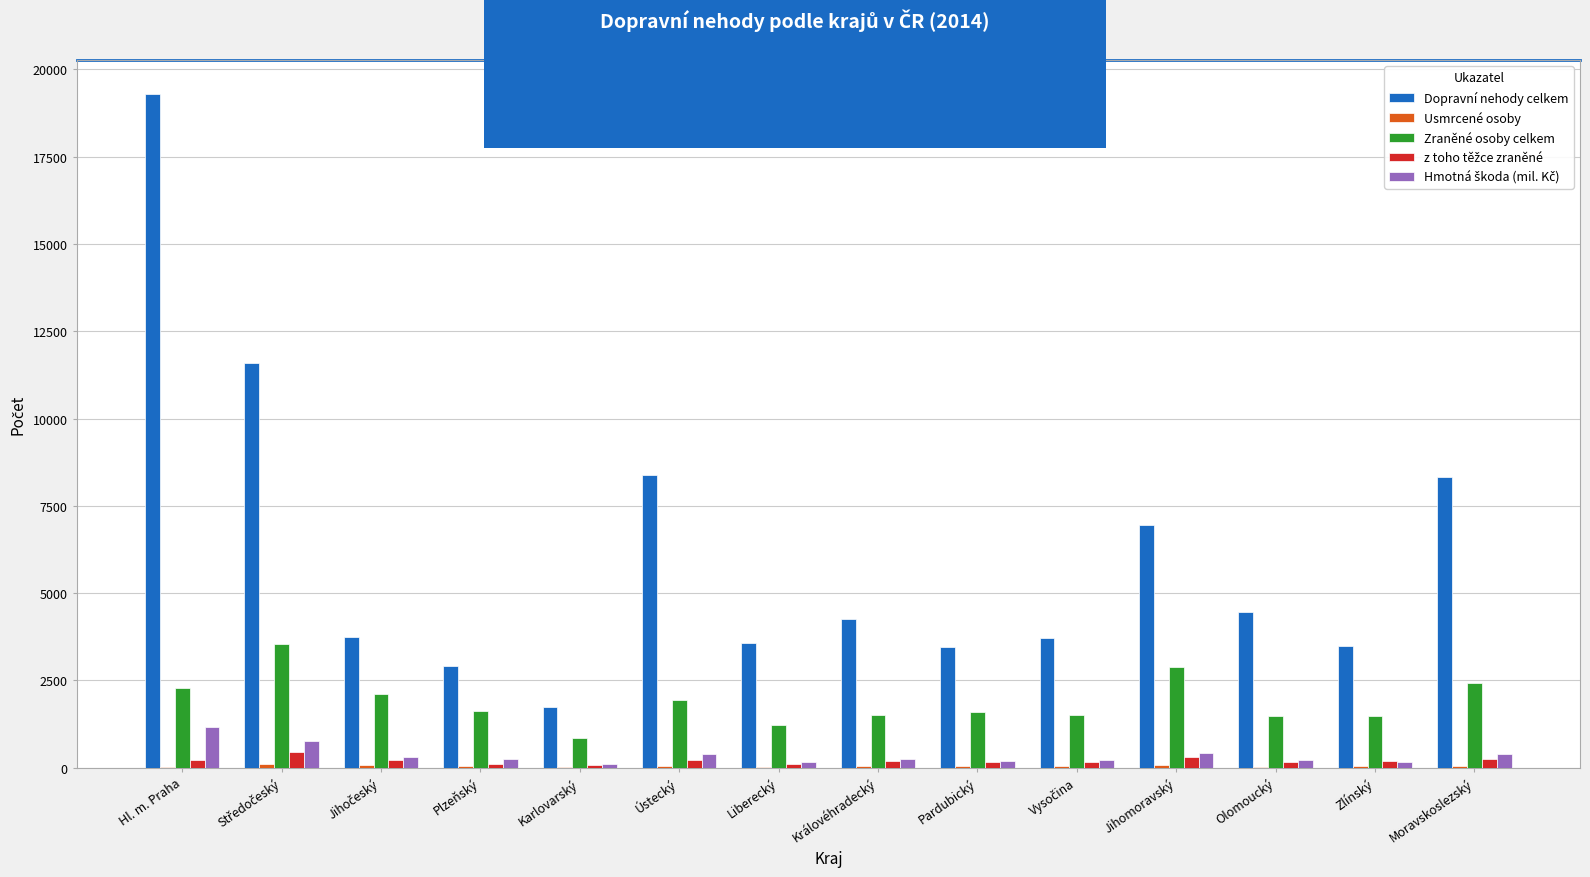

Which series has the largest total across all categories?

Dopravní nehody celkem